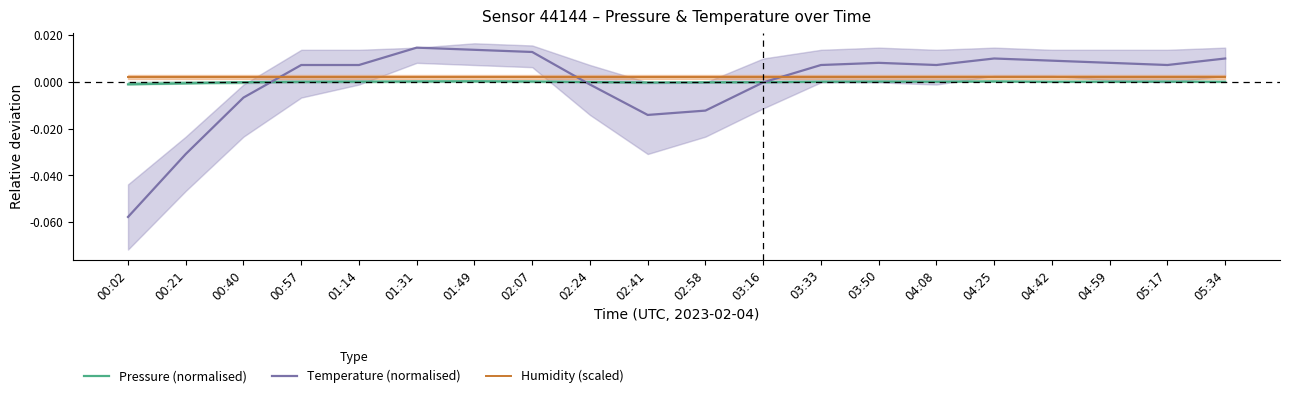

At 03:16, list the series in order from smallest to largest.

Temperature (normalised), Pressure (normalised), Humidity (scaled)